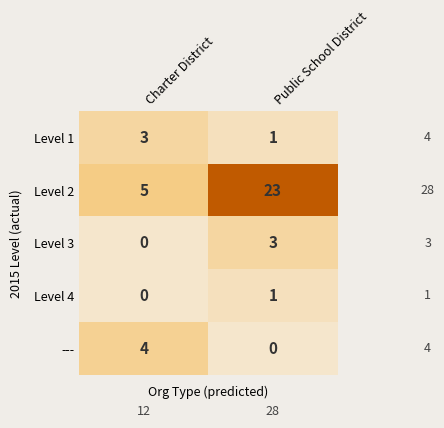

Reading left to right, extract all data points from this chart.

Level 1: 3	1
Level 2: 5	23
Level 3: 0	3
Level 4: 0	1
---: 4	0